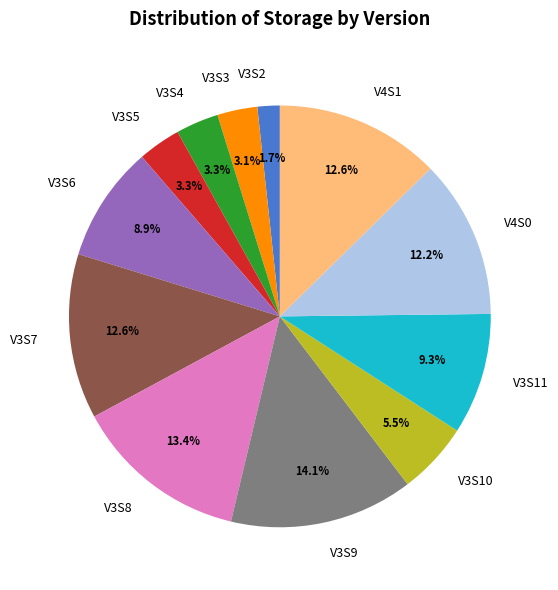

How many slices are in this pie chart?

12